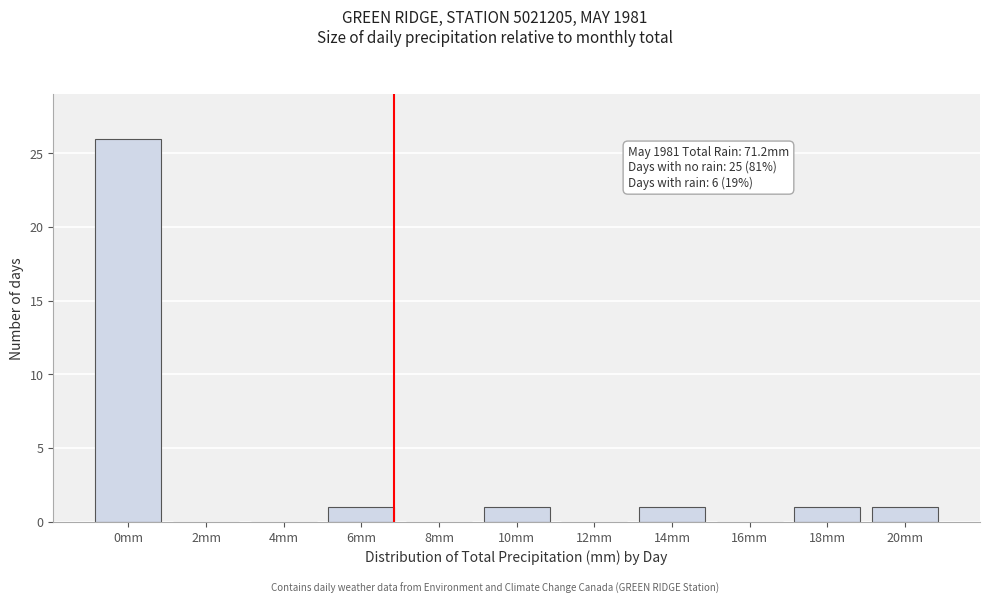

Reading left to right, transcribe all the data shown in this chart.

0mm=26	2mm=0	4mm=0	6mm=1	8mm=0	10mm=1	12mm=0	14mm=1	16mm=0	18mm=1	20mm=1